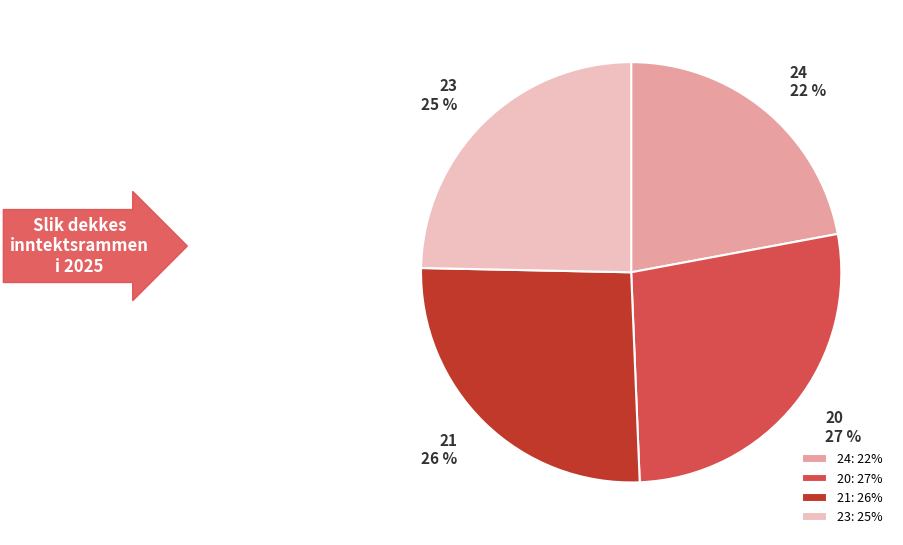

What percentage is the 23 slice, to the nearest percent?

25%